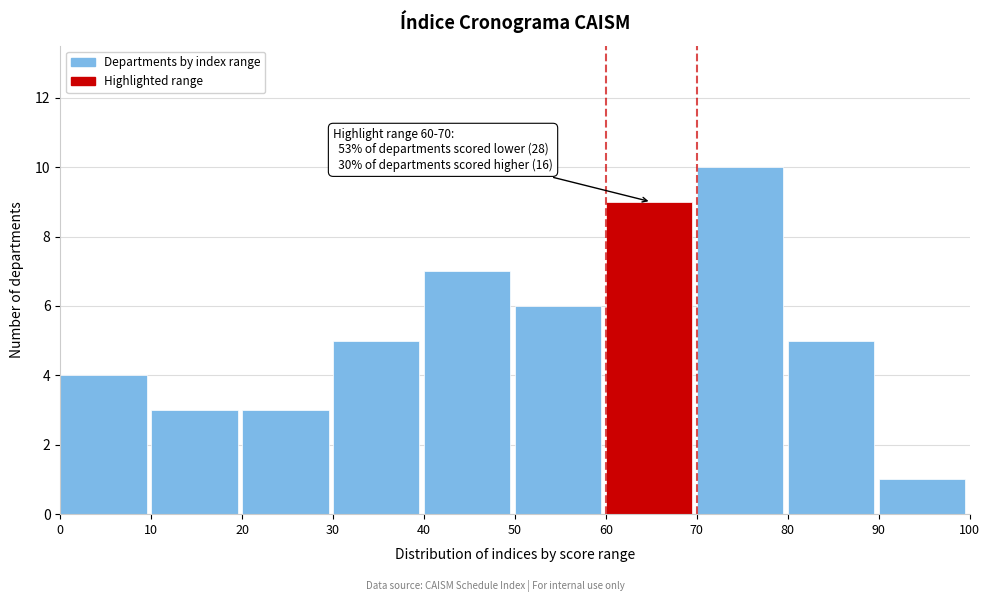

Which range on the x-axis has the tallest bar?

70 to 80